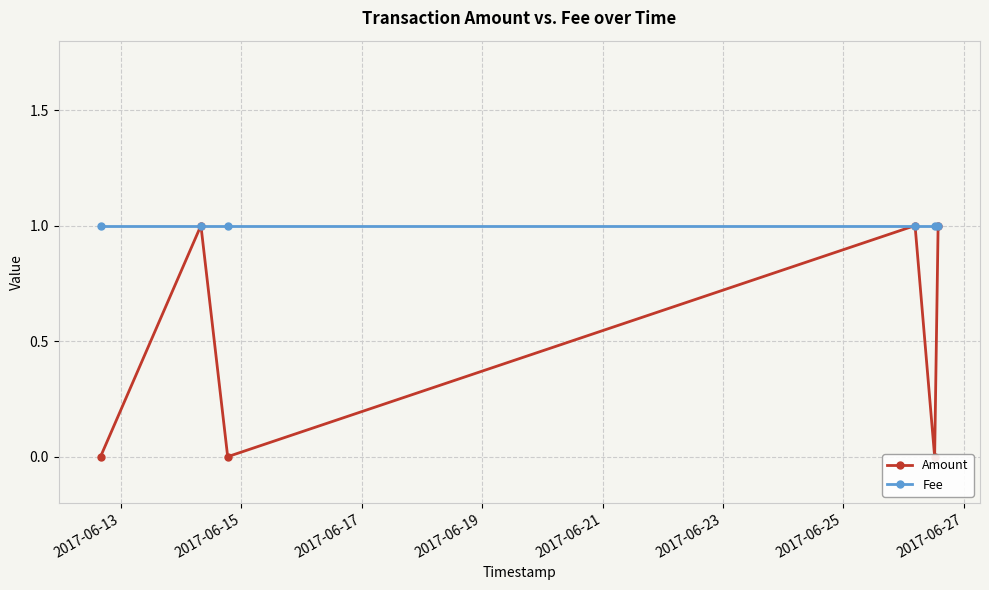

Which series has the largest total across all categories?

Fee